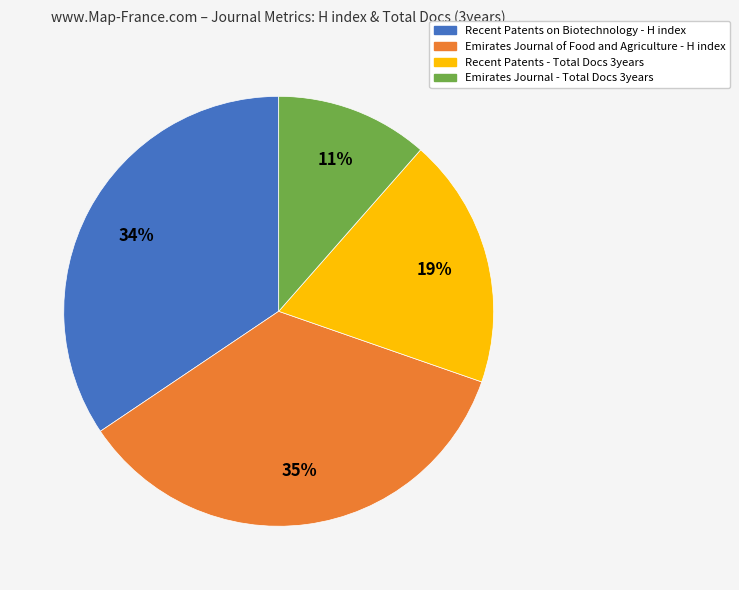

Is there a majority slice in this chart?

No